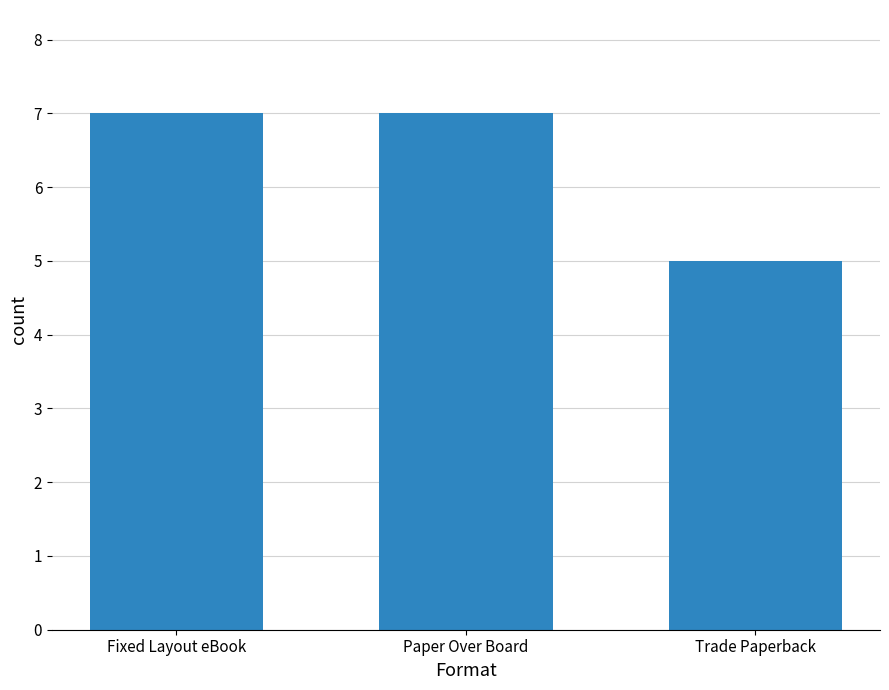

How many distinct data groups are displayed?

1